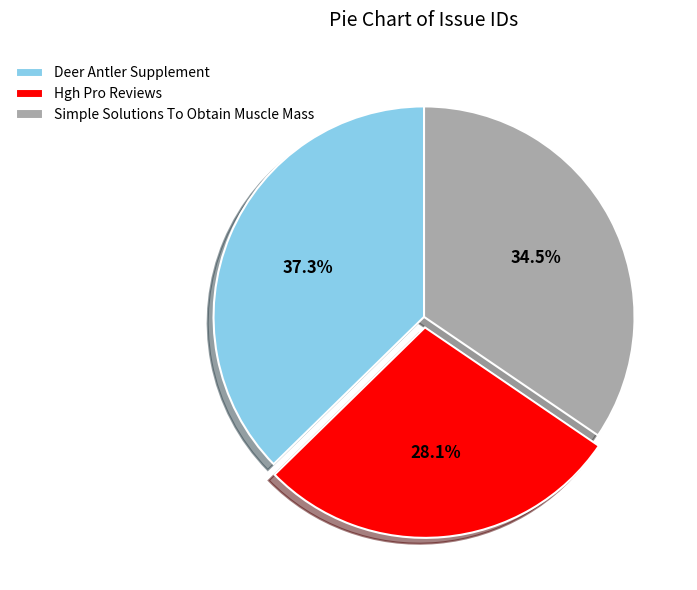

To the nearest percent, what is the average slice percentage?

33%